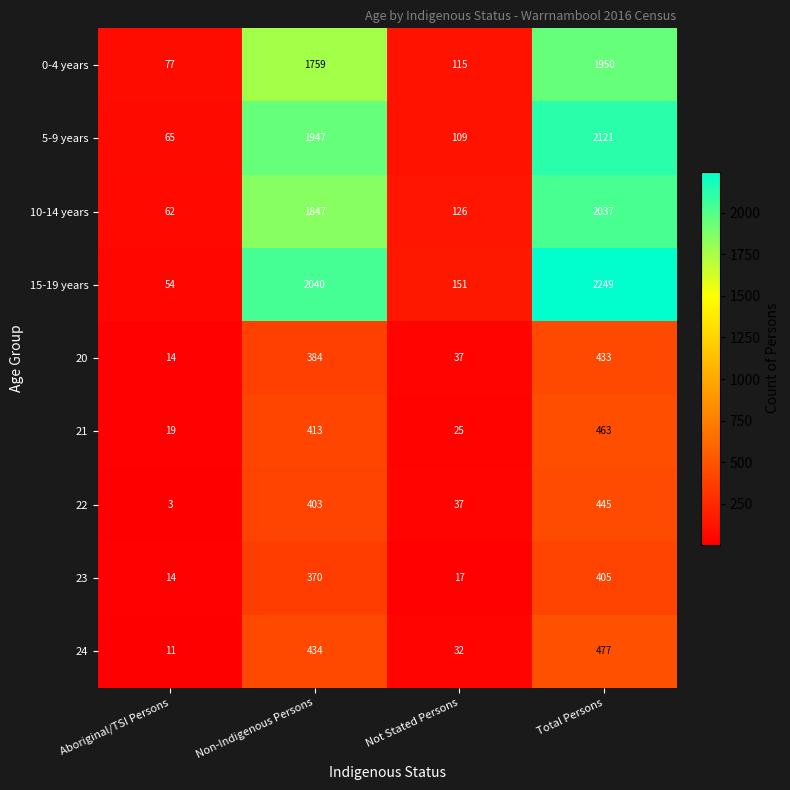

The 21 series shows 463 at Total Persons. True or false?

True